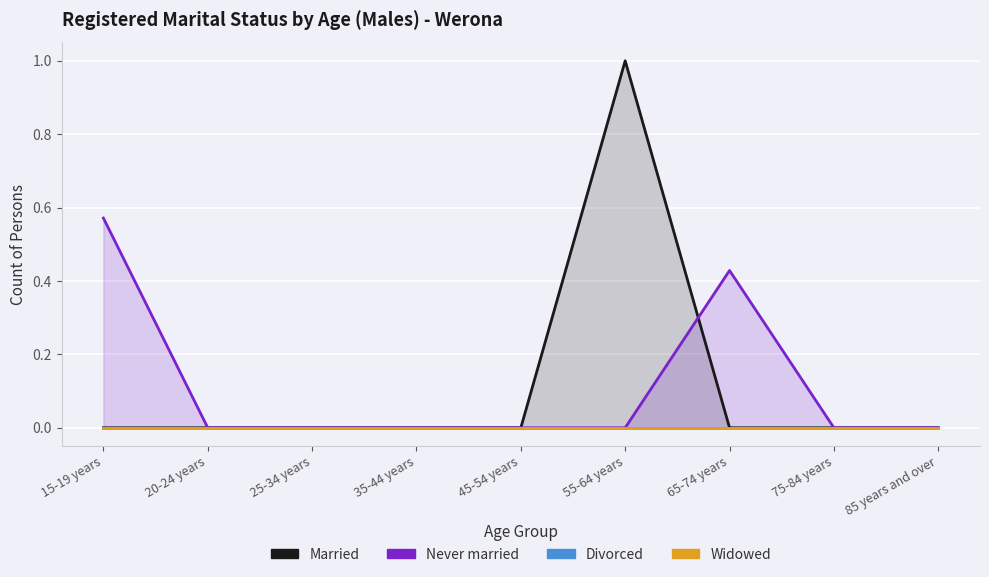

True or false: Married and Never married intersect in this chart.

True